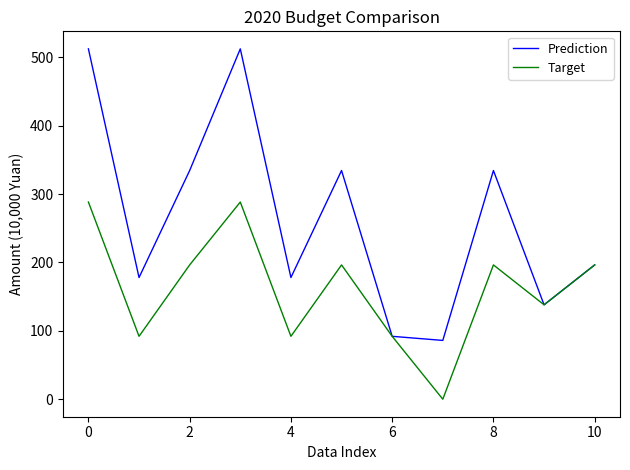

Reading left to right, extract all data points from this chart.

Prediction: 512.6	178.0	334.6	512.6	178.0	334.6	92.0	86.0	334.6	138.1	196.5
Target: 288.5	92.0	196.5	288.5	92.0	196.5	92.0	0.0	196.5	138.1	196.5